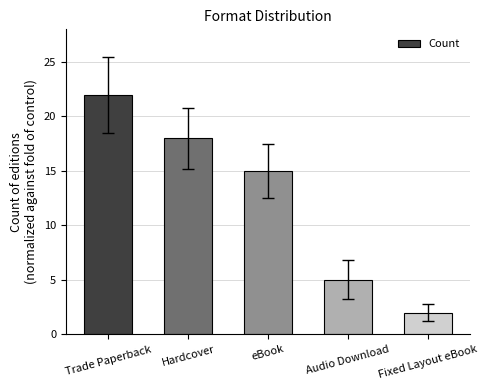

Are the bars horizontal?

No